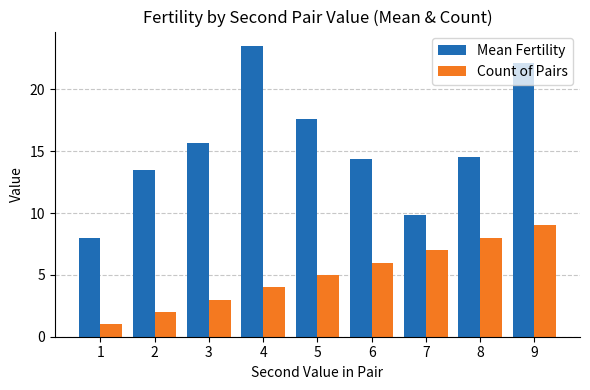

What is the difference between the Count of Pairs values at 1 and 8?

7.0